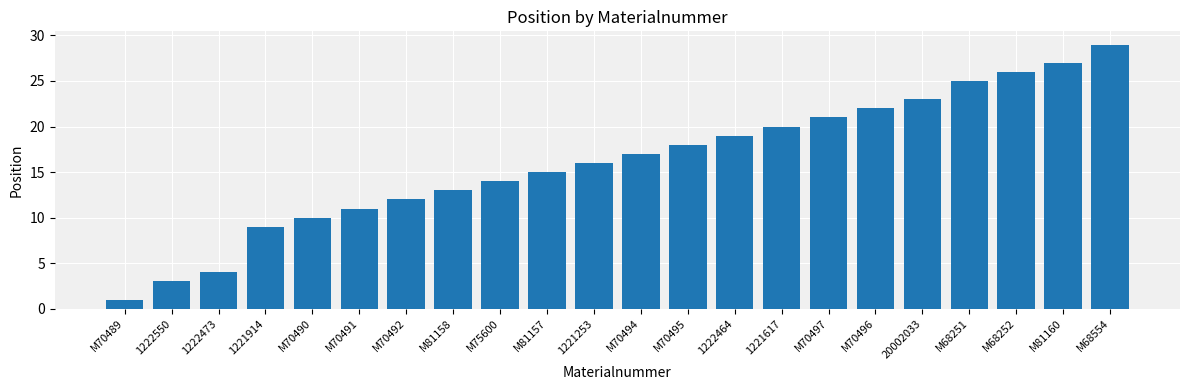

List the labels in order of value, largest first.

M68554, M81160, M68252, M68251, 20002033, M70496, M70497, 1221617, 1222464, M70495, M70494, 1221253, M81157, M75600, M81158, M70492, M70491, M70490, 1221914, 1222473, 1222550, M70489